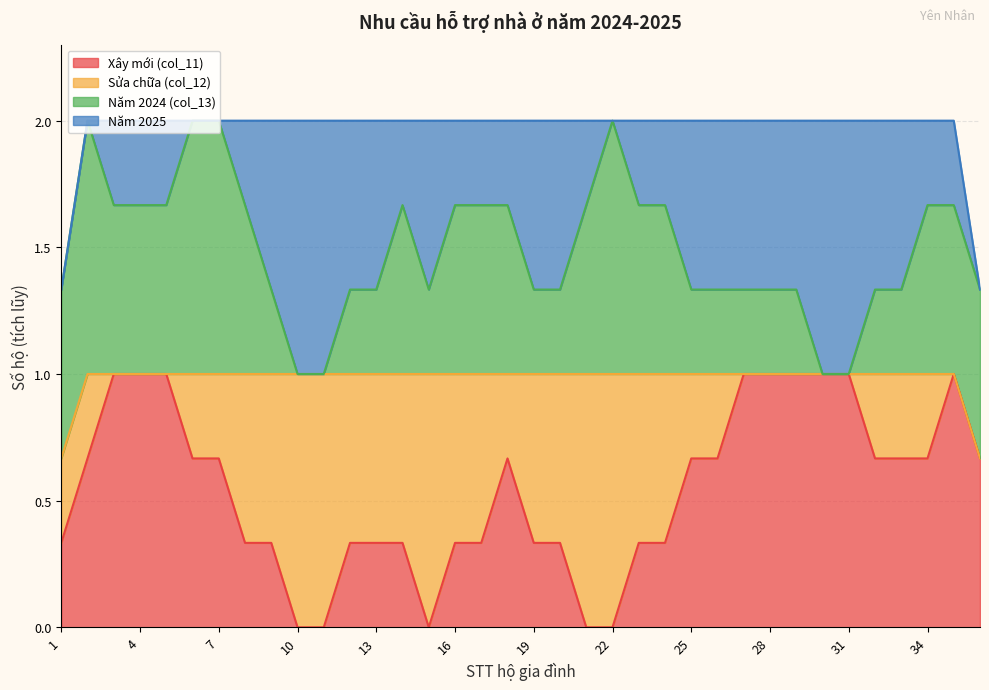

What is the highest value of the Xây mới (col_11) series?

1.0